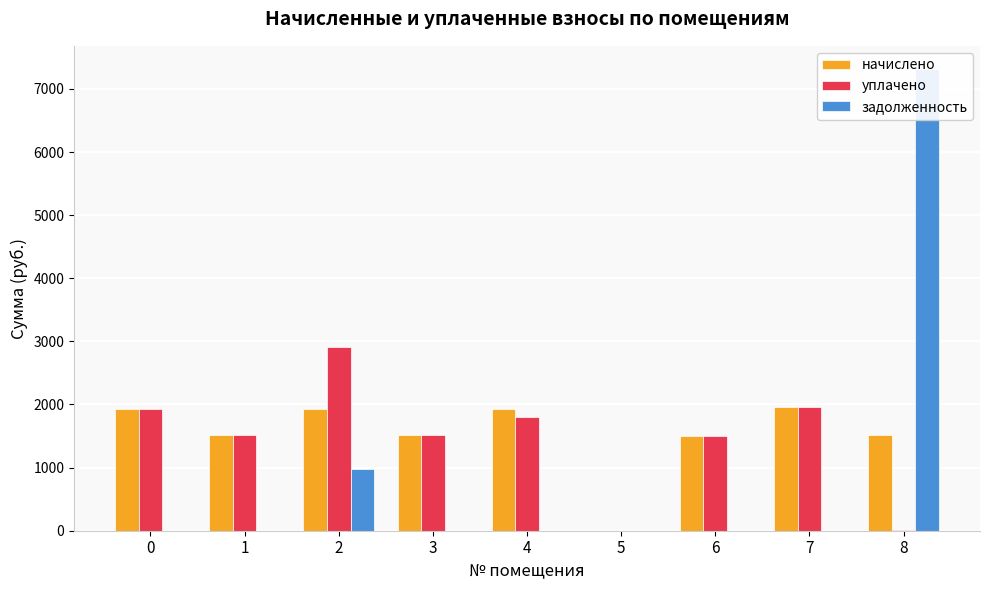

At how many categories does at least one series exceed 3420?

1